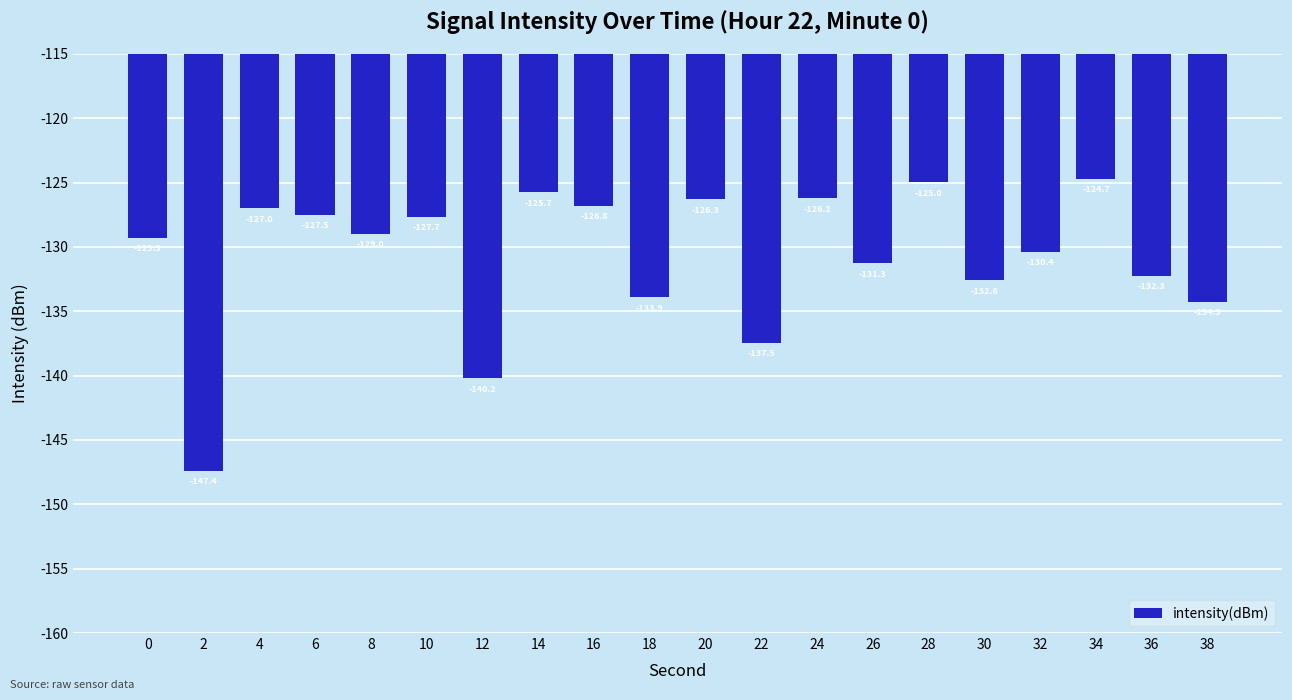

Reading left to right, extract all data points from this chart.

-129.3	-147.4	-127.0	-127.5	-129.0	-127.7	-140.2	-125.7	-126.8	-133.9	-126.3	-137.5	-126.2	-131.3	-125.0	-132.6	-130.4	-124.7	-132.3	-134.3